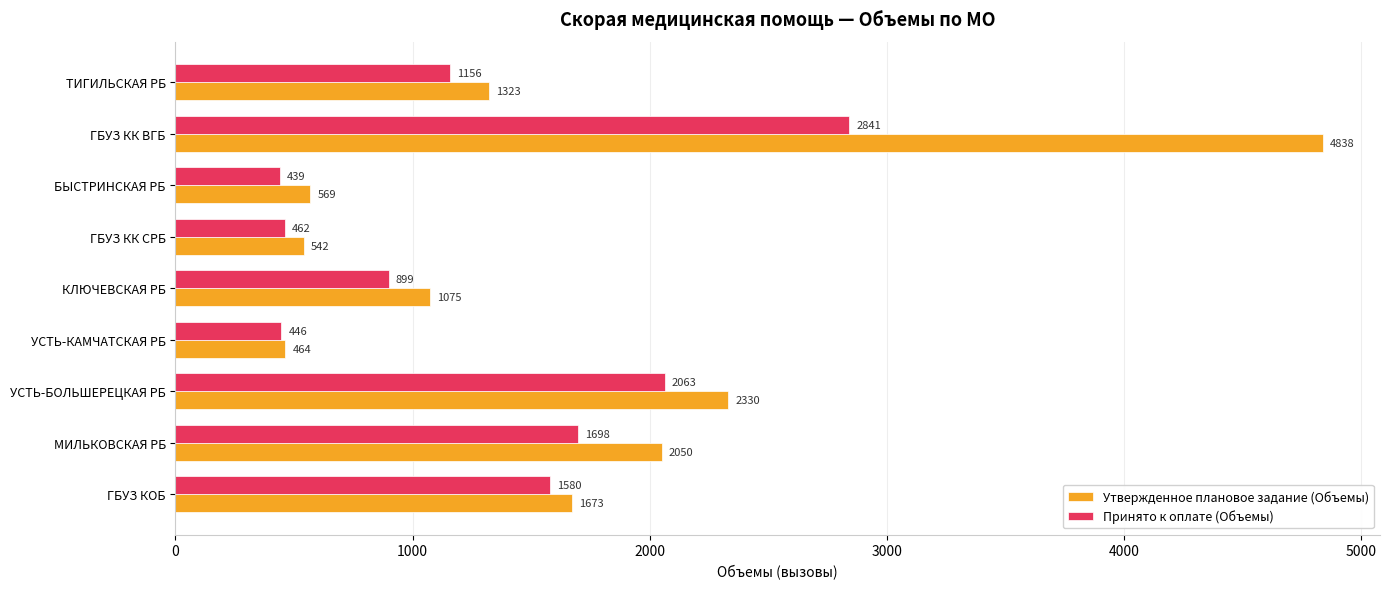

What is the minimum value shown in the chart?

439